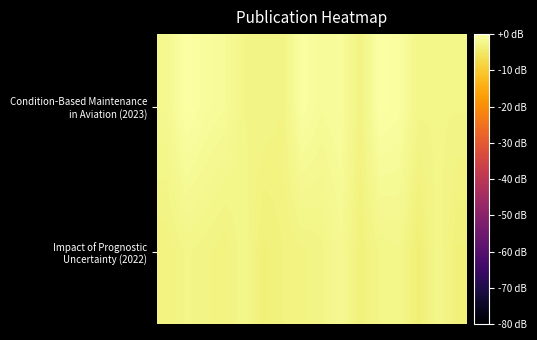

At which category is the sum across all series the highest?

9